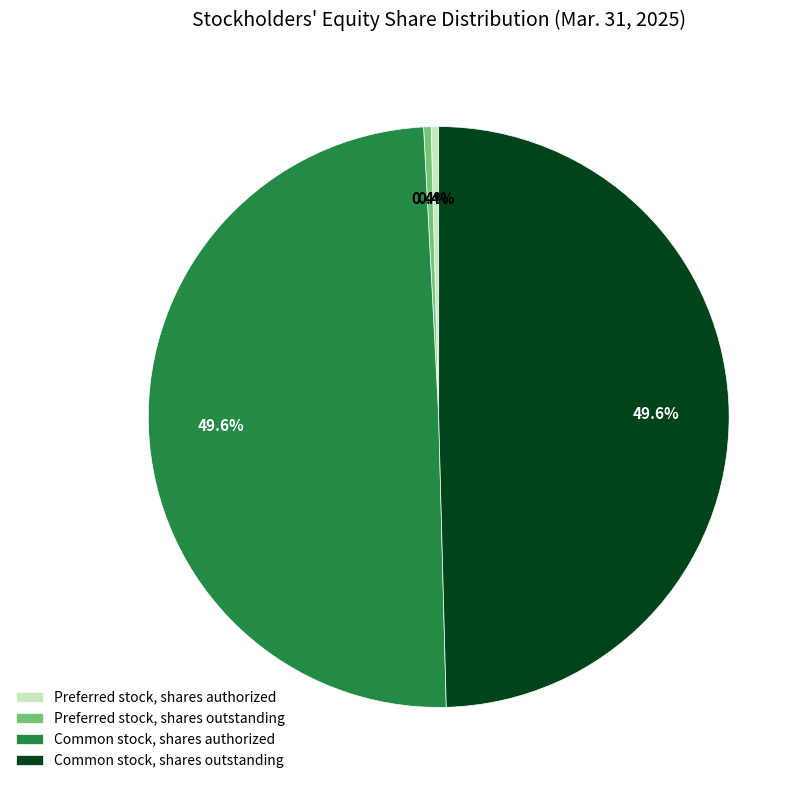

To the nearest percent, what is the difference between the Common stock, shares outstanding and Preferred stock, shares authorized slice percentages?

49%